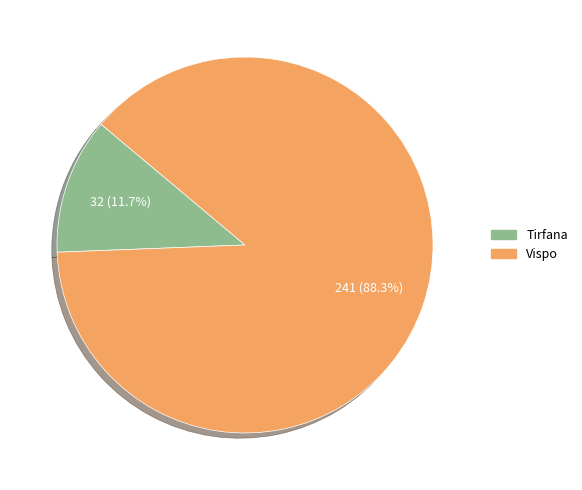

To the nearest percent, what percentage of the pie is Vispo?

88%